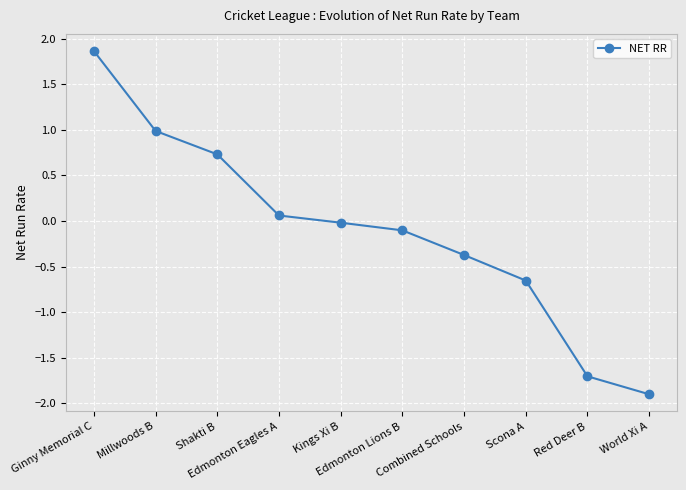

What is the average value?

-0.1